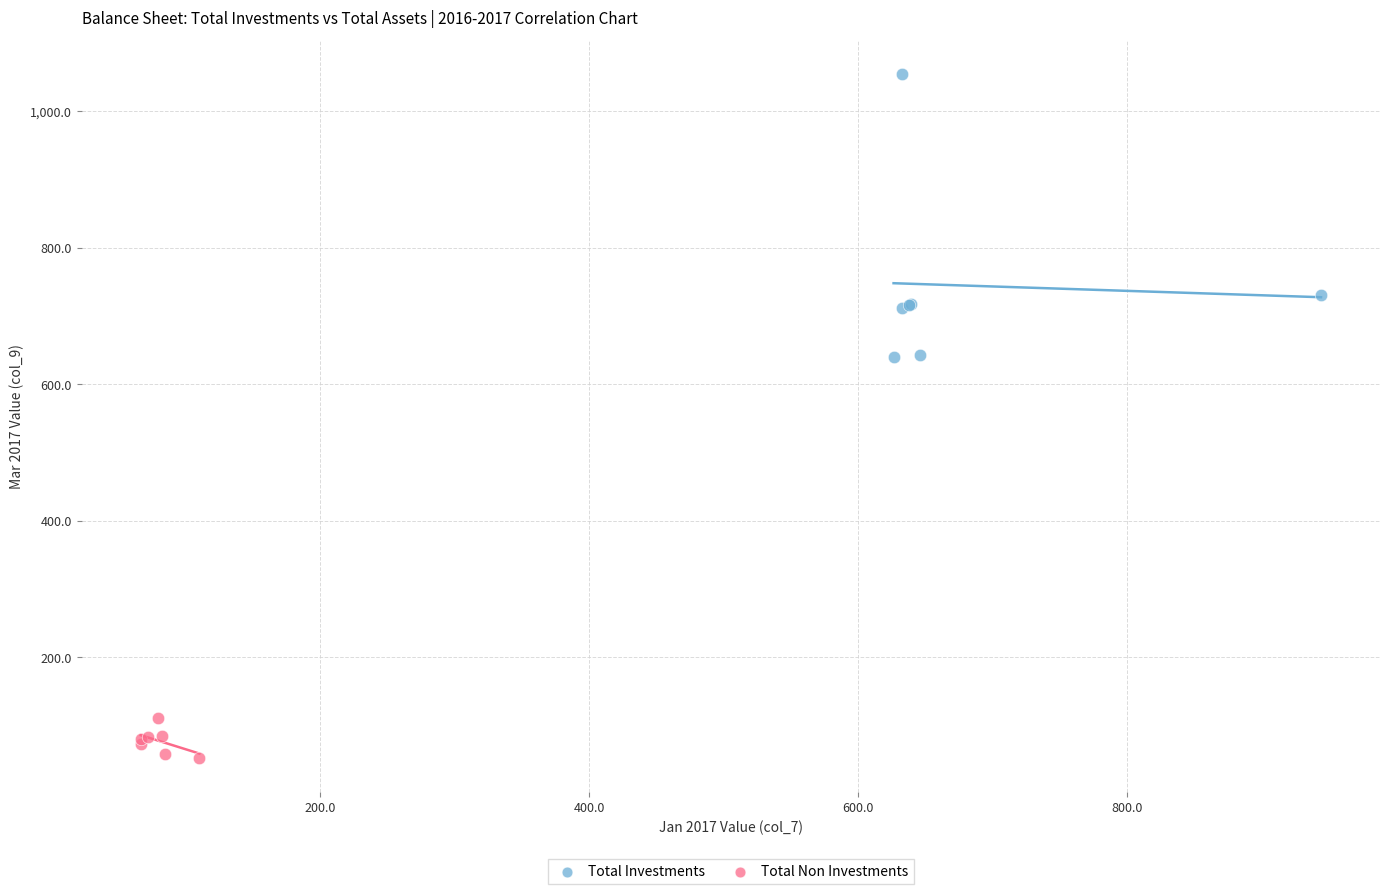

Which series reaches the minimum Y coordinate?

Total Non Investments